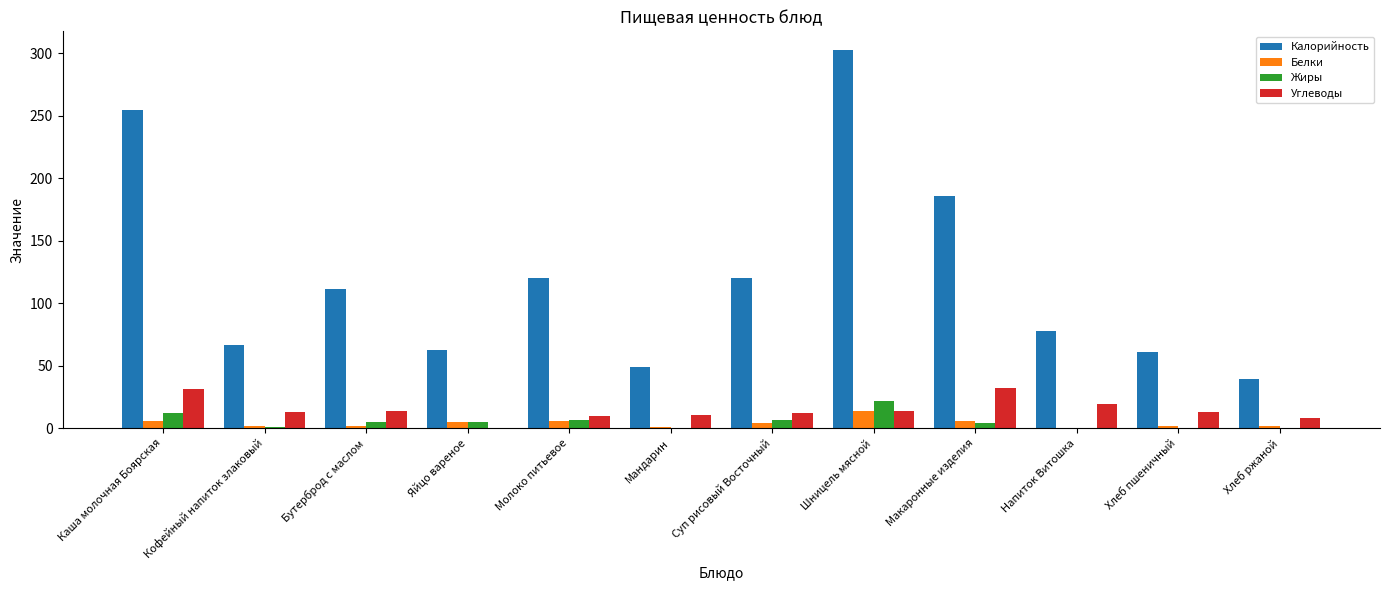

Which series changed the most between Мандарин and Макаронные изделия?

Калорийность